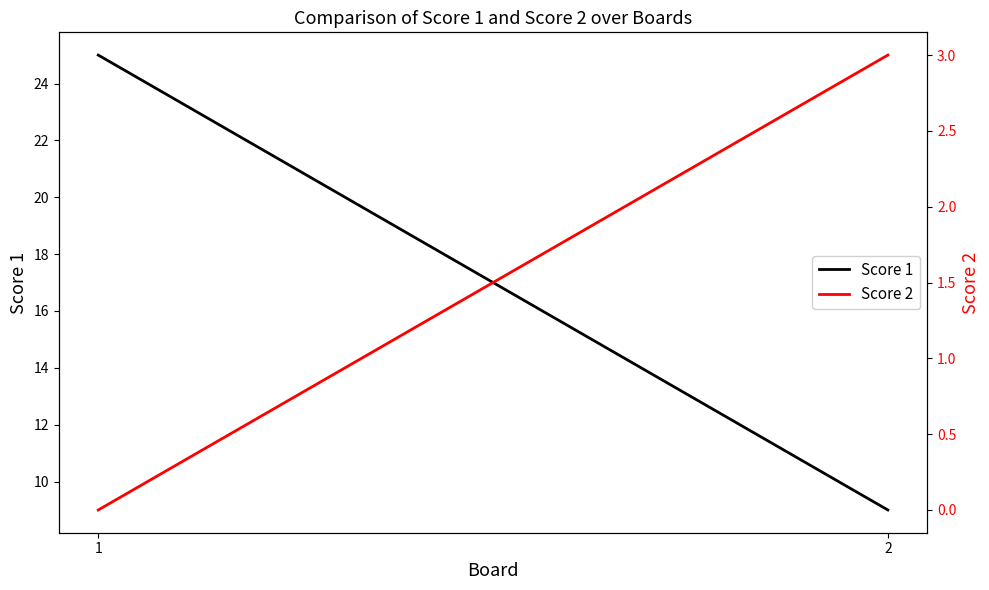

List the series in order of their peak value, lowest first.

Score 2, Score 1